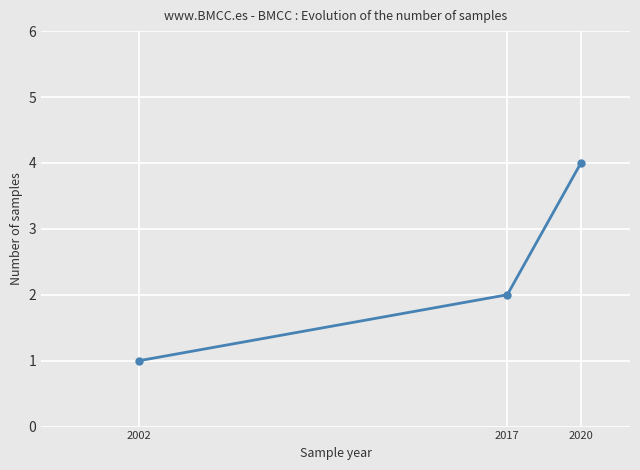

What is the difference between the values at 2020 and 2002?

3